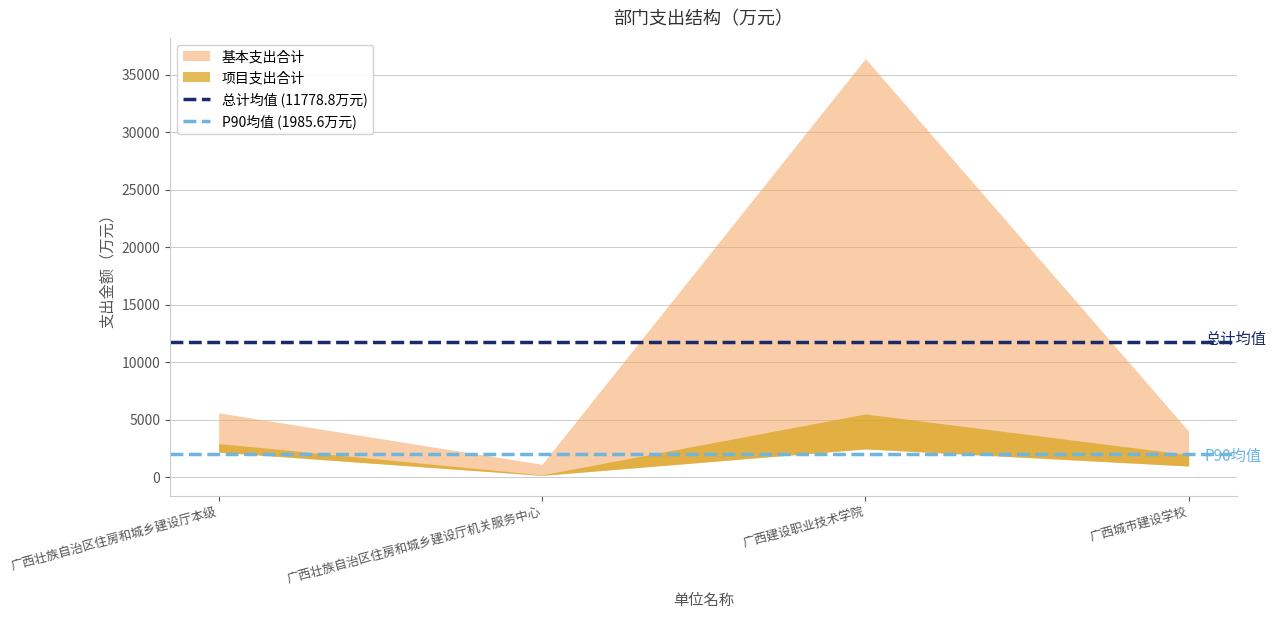

Which series has the widest spread of values?

总计均值 (11778.8万元)